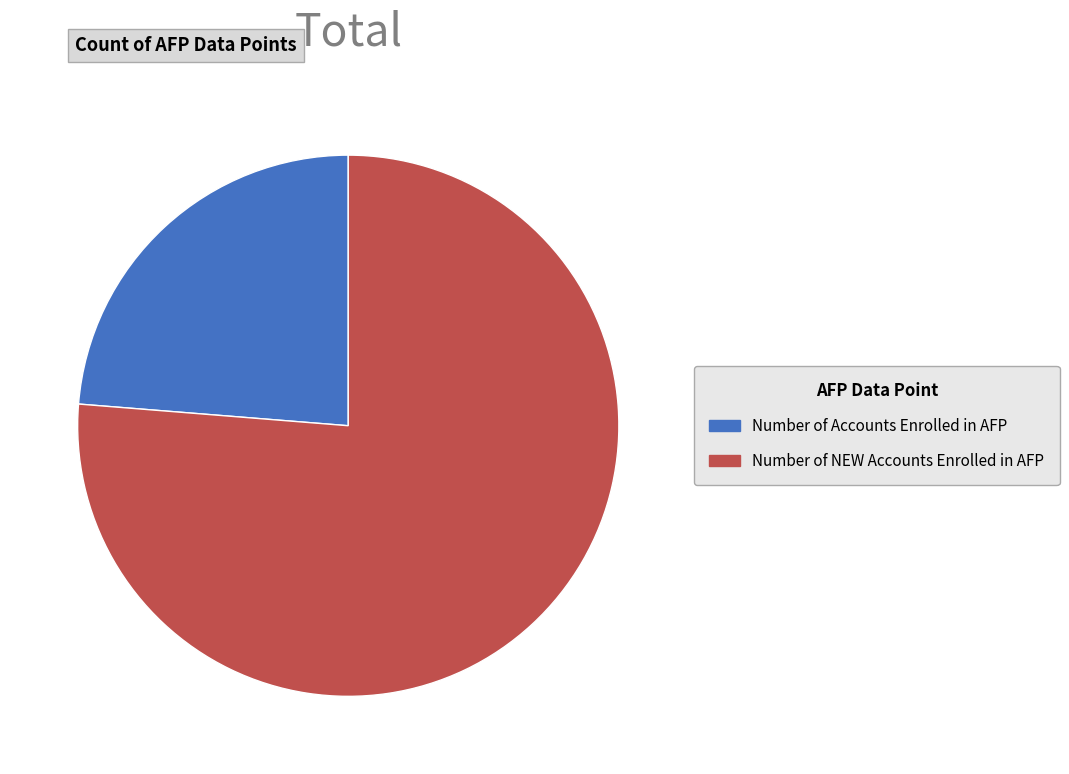

Between Number of NEW Accounts Enrolled in AFP and Number of Accounts Enrolled in AFP, which is larger?

Number of NEW Accounts Enrolled in AFP